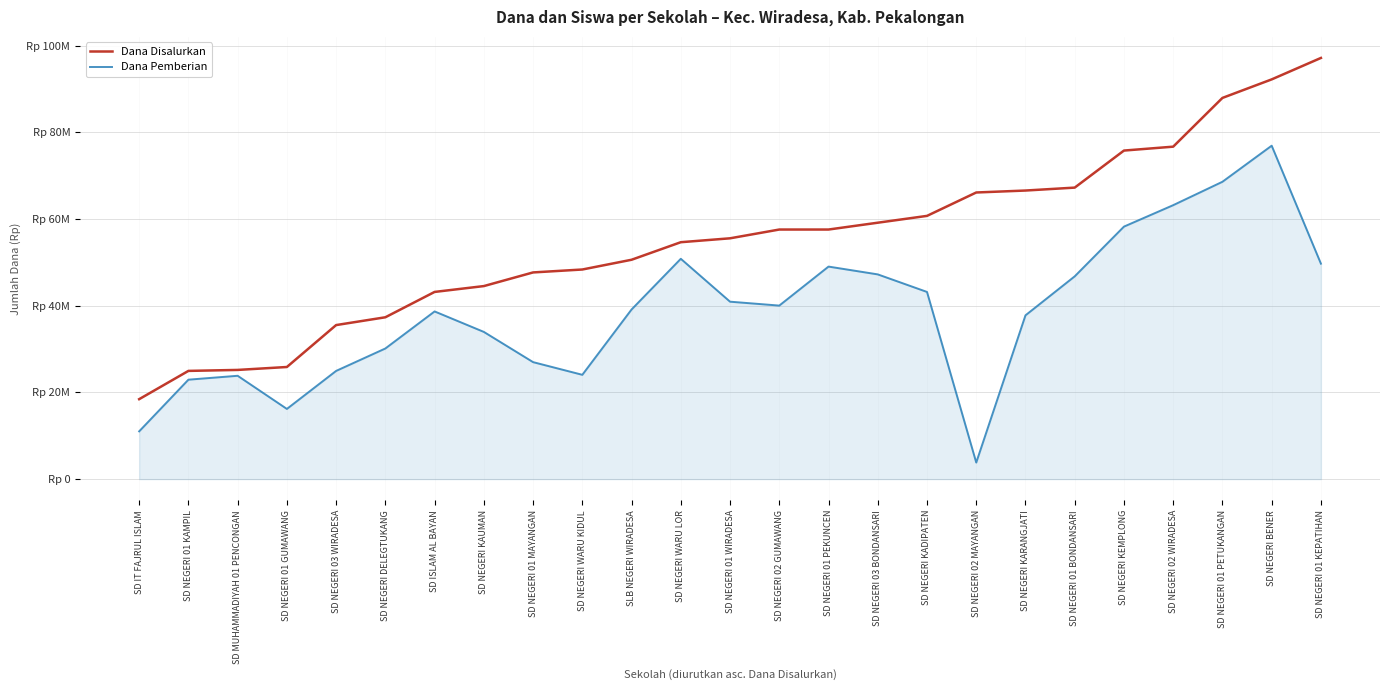

Is this an area chart (filled region under the line)?

Yes